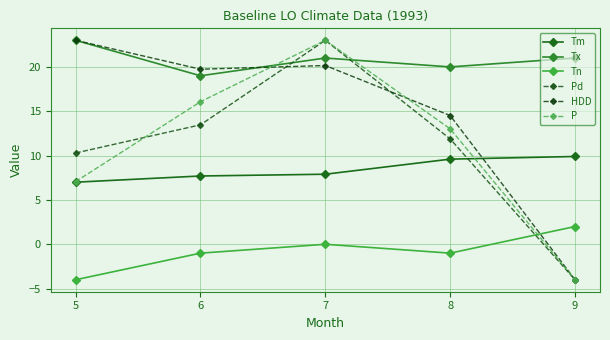

What is the sum of the P values at 9 and 5?

3.1